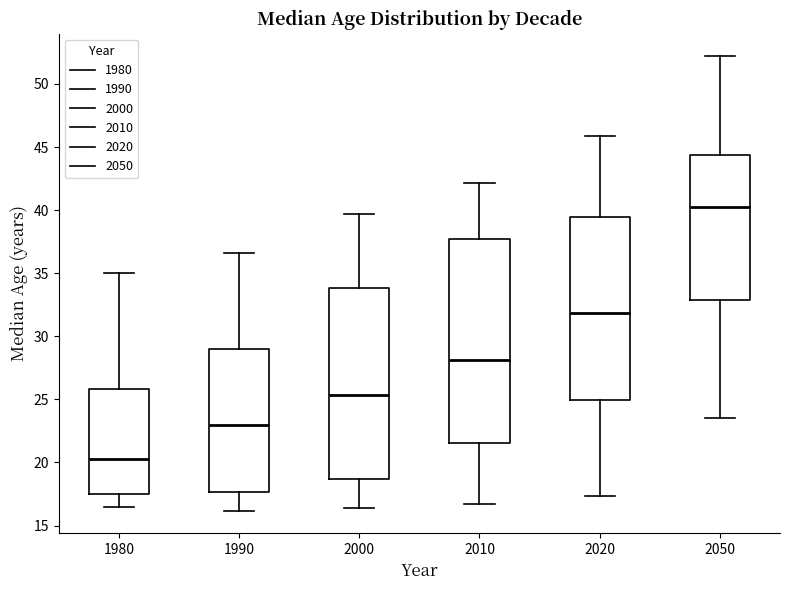

Reading left to right, read every box against the y-axis: the position of its median line, the range the box covers, and the ends of its whiskers. The values are not printed on the chart, so give them approximately, as read against the axis.

1980: median 20.5, box 17.5 to 26.0, whiskers 16.5 to 35.0
1990: median 23.0, box 17.5 to 29.0, whiskers 16.0 to 36.5
2000: median 25.5, box 18.5 to 34.0, whiskers 16.5 to 39.5
2010: median 28.0, box 21.5 to 37.5, whiskers 16.5 to 42.0
2020: median 32.0, box 25.0 to 39.5, whiskers 17.5 to 46.0
2050: median 40.0, box 33.0 to 44.5, whiskers 23.5 to 52.0